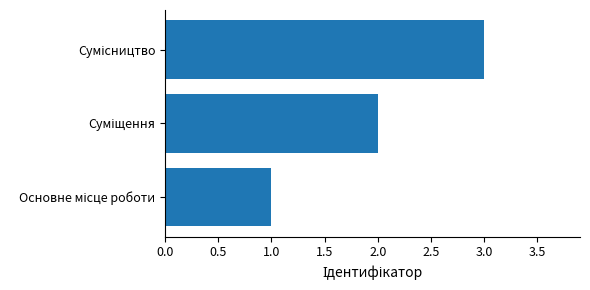

What is the maximum value shown in the chart?

3